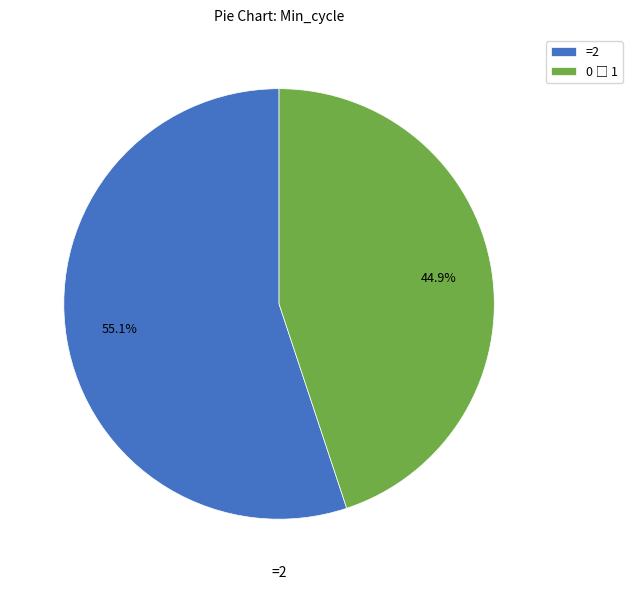

Is there a majority slice in this chart?

Yes